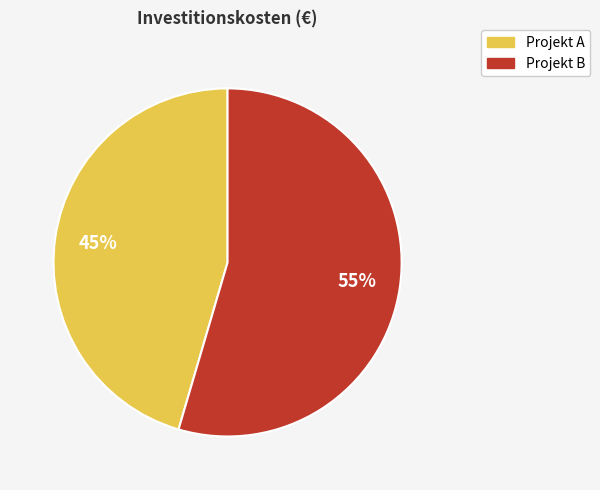

Between Projekt A and Projekt B, which is larger?

Projekt B